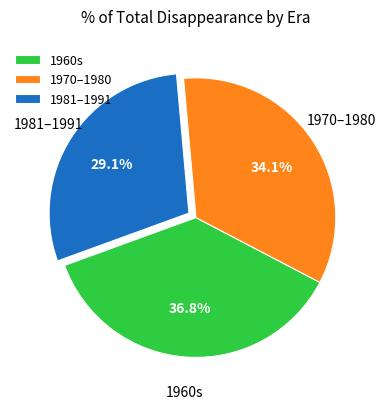

Does 1960s represent more than half of the total?

No